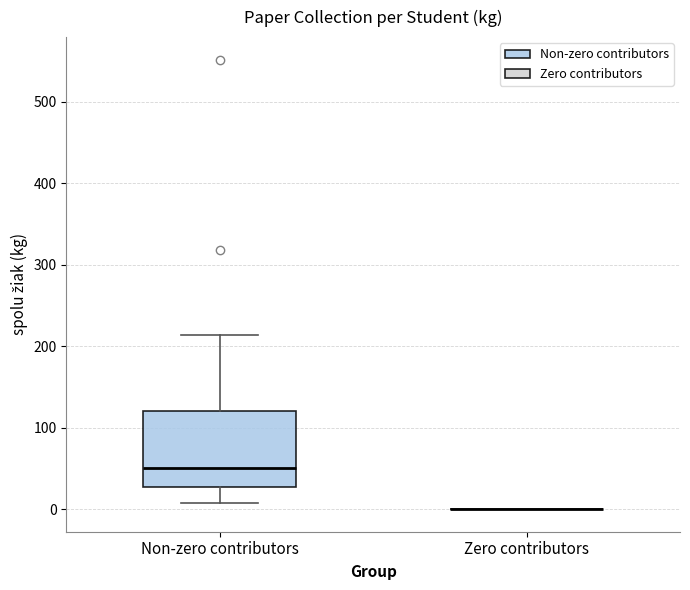

Reading left to right, transcribe this box plot: for each box, give where its median line is, the range the box spans, and where its two whiskers end, as read against the y-axis. The values are not printed on the chart, so give them approximately, as read against the axis.

Non-zero contributors: median 50, box 30 to 120, whiskers 10 to 210
Zero contributors: box collapsed to a line at 0, whiskers 0 to 0